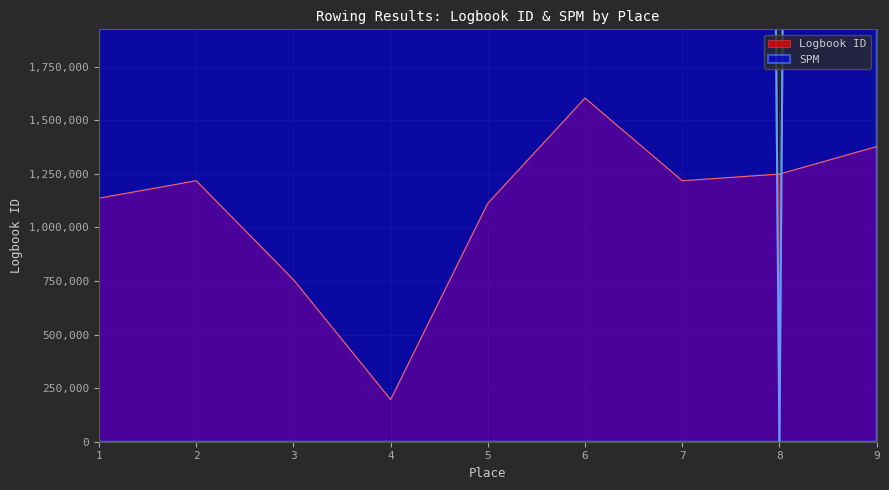

Rank the series by their maximum value, from lowest to highest.

Logbook ID, SPM